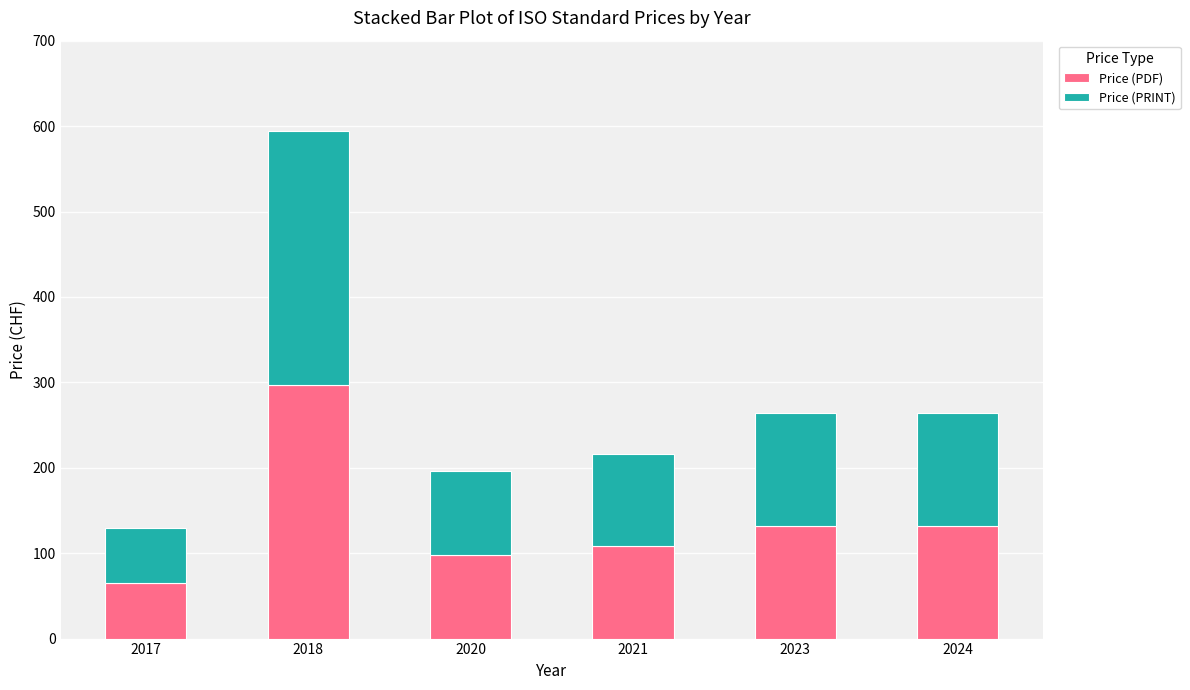

What is the sum of all Price (PDF) values?

832